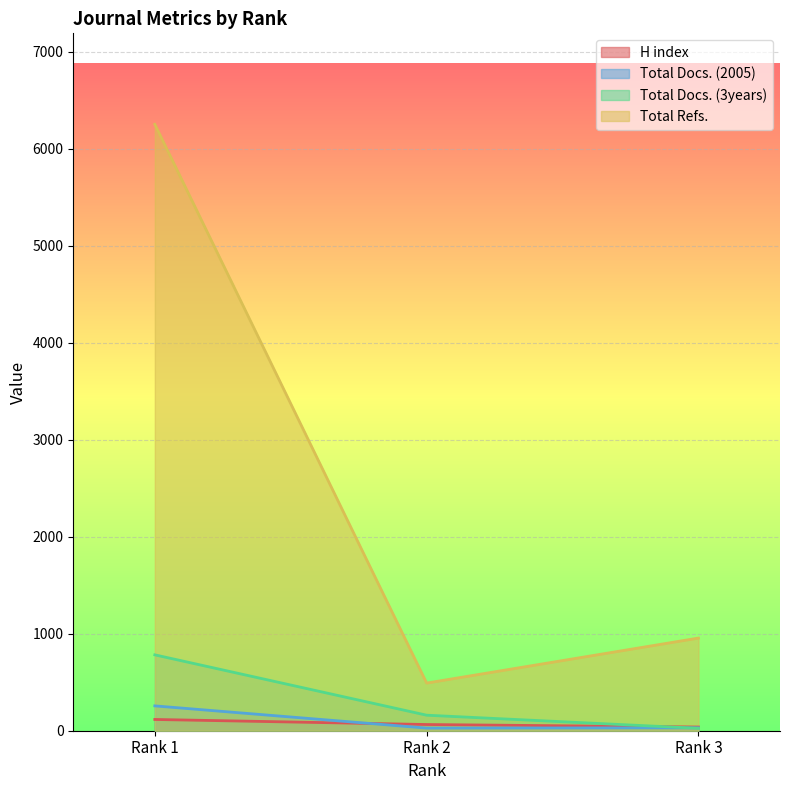

Is it true that H index equals 38 at Rank 3?

True